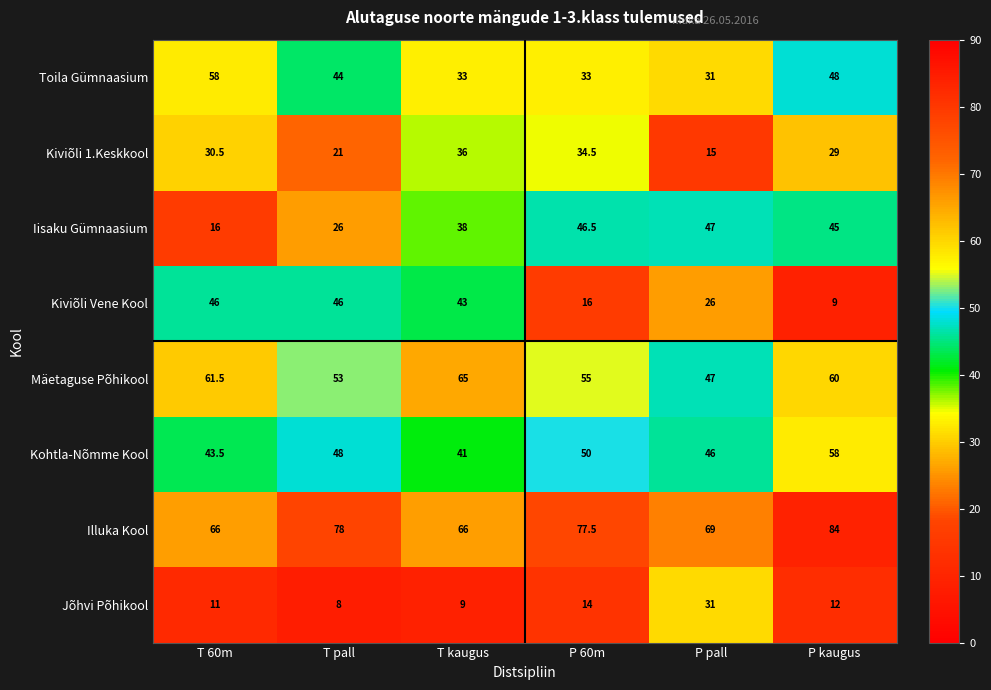

What is the approximate value of Jõhvi Põhikool at P pall?

31.0